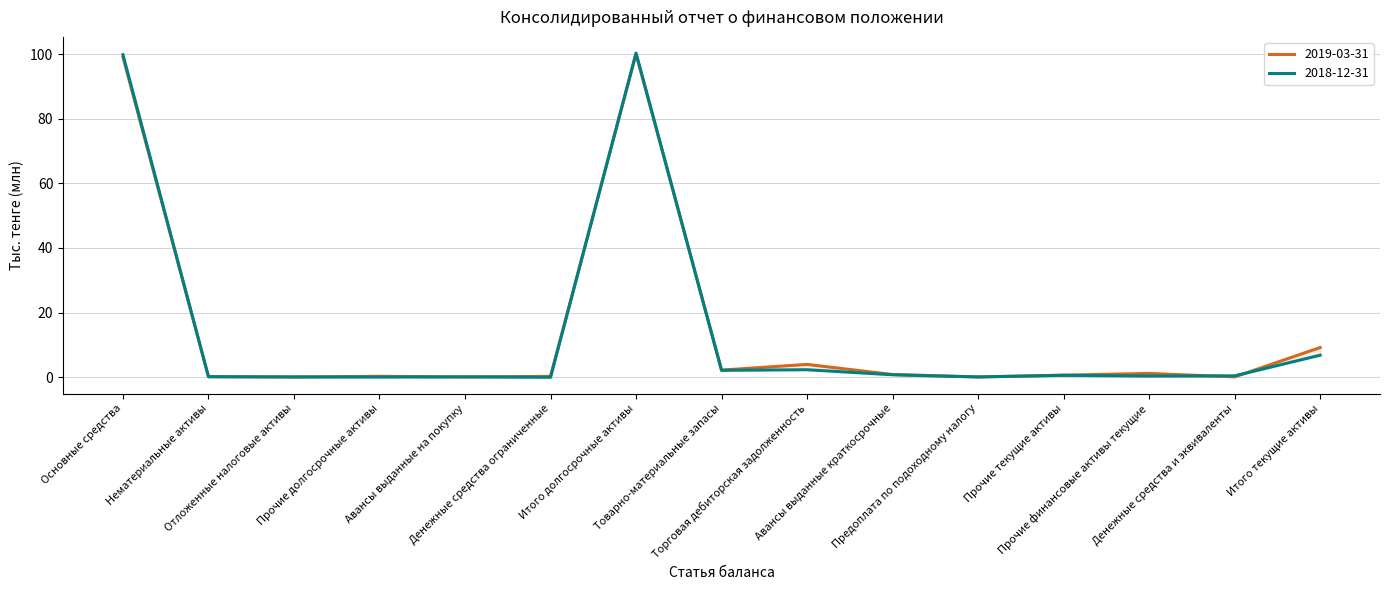

What is the sum of all 2018-12-31 values?

214.2